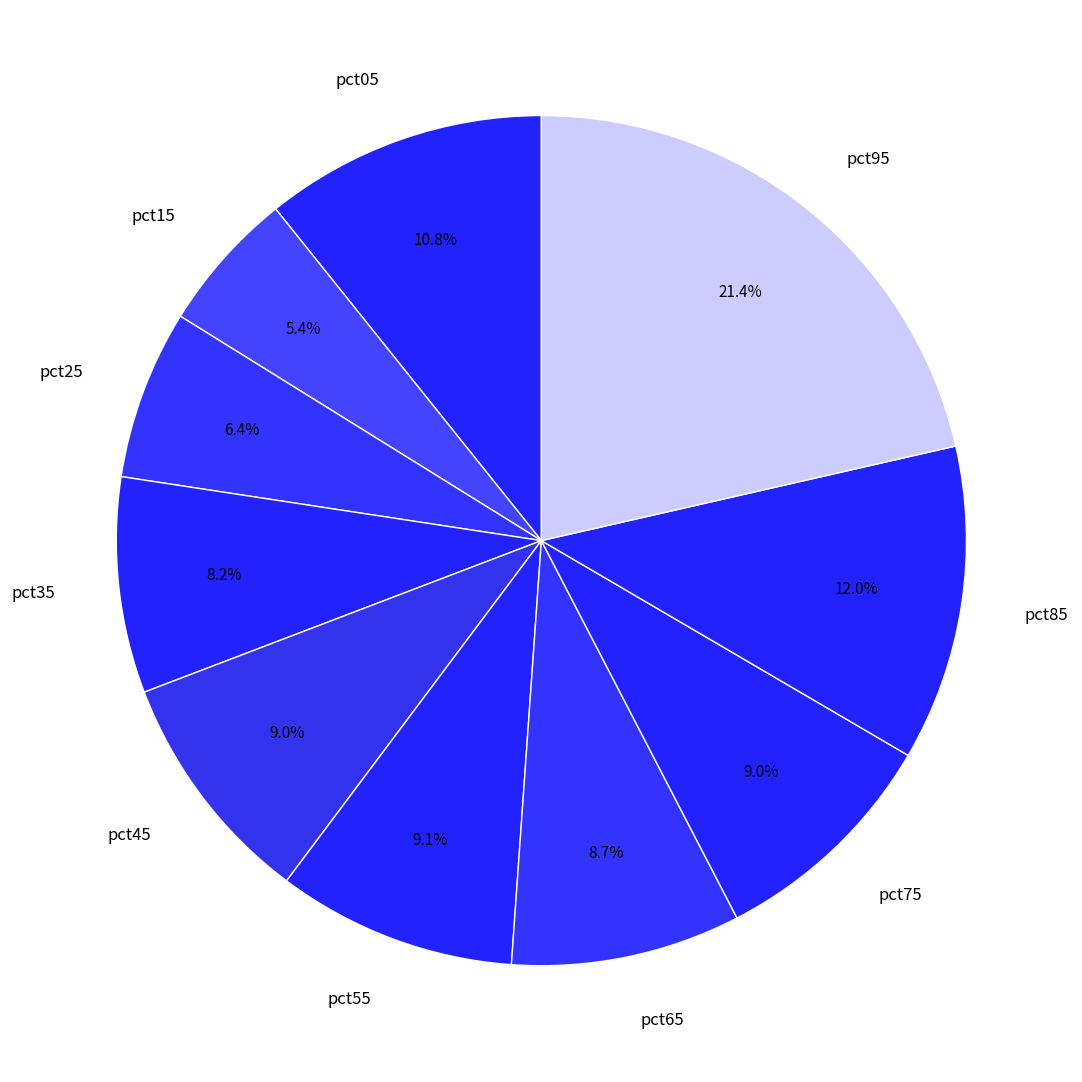

Count the number of slices in the pie.

10